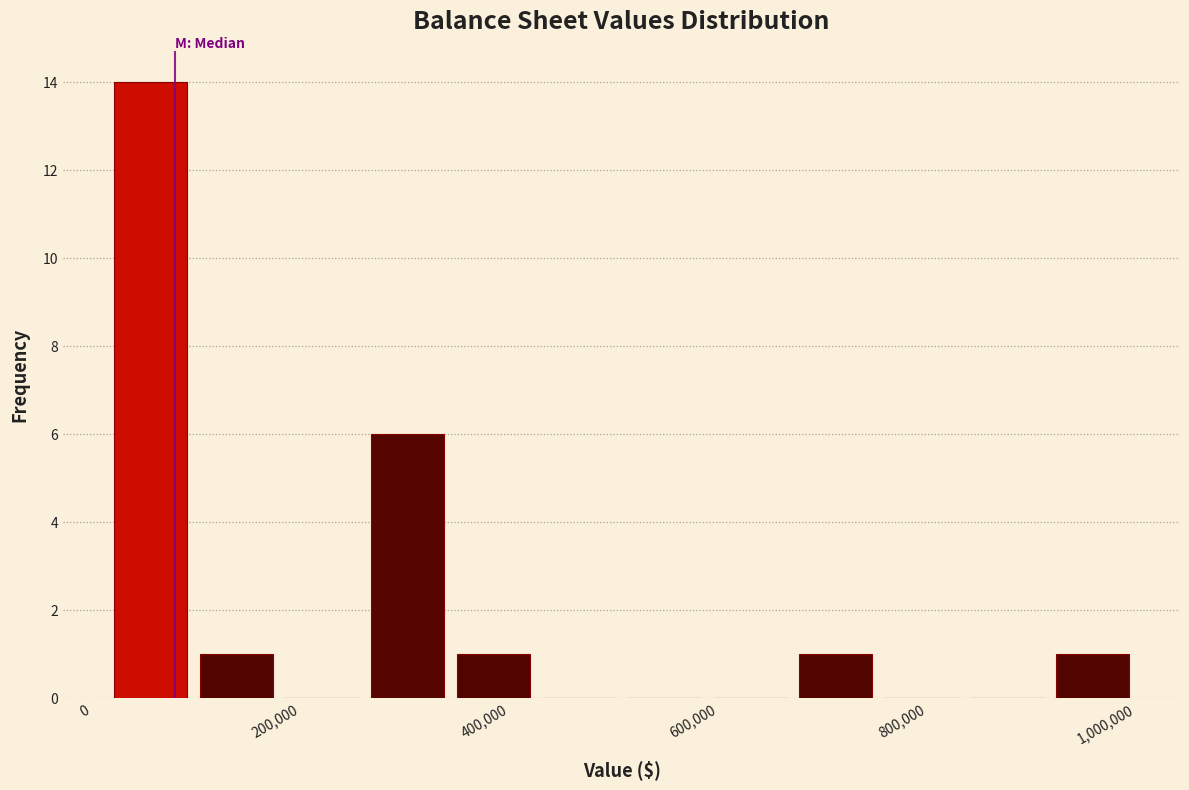

Reading left to right, list every bar in this chart as the range it spans on the x-axis followed by its height. Neither the bar edges nor the heights are printed on the chart, so give them approximately, as read against the axes.

20000 to 100000: 14
100000 to 180000: 1
180000 to 260000: 0
260000 to 340000: 6
340000 to 420000: 1
420000 to 500000: 0
500000 to 580000: 0
580000 to 680000: 0
680000 to 760000: 1
760000 to 840000: 0
840000 to 920000: 0
920000 to 1000000: 1